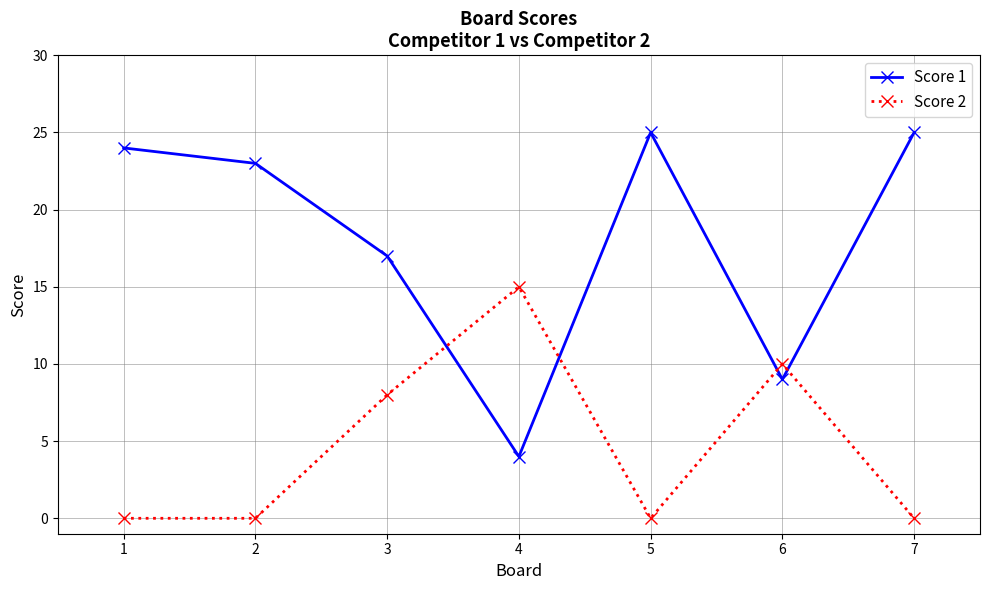

What is the greatest value displayed?

25